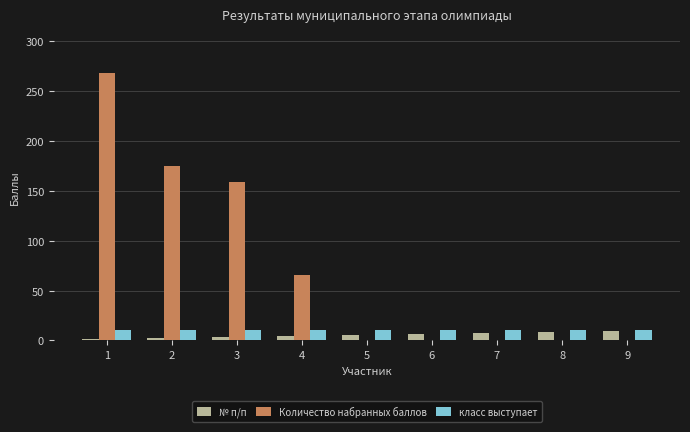

How many categories are shown in the chart?

9